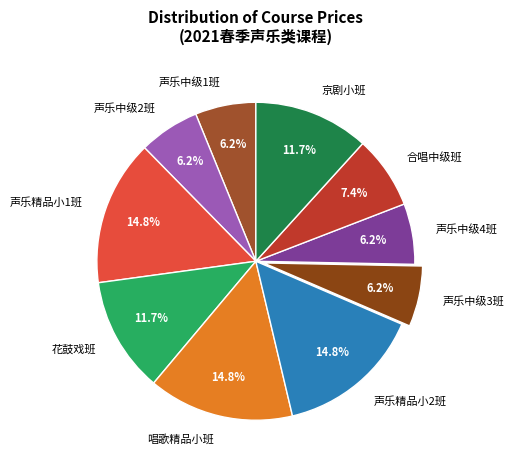

Combined, what portion of the pie is 合唱中级班 and 花鼓戏班?

19.1%